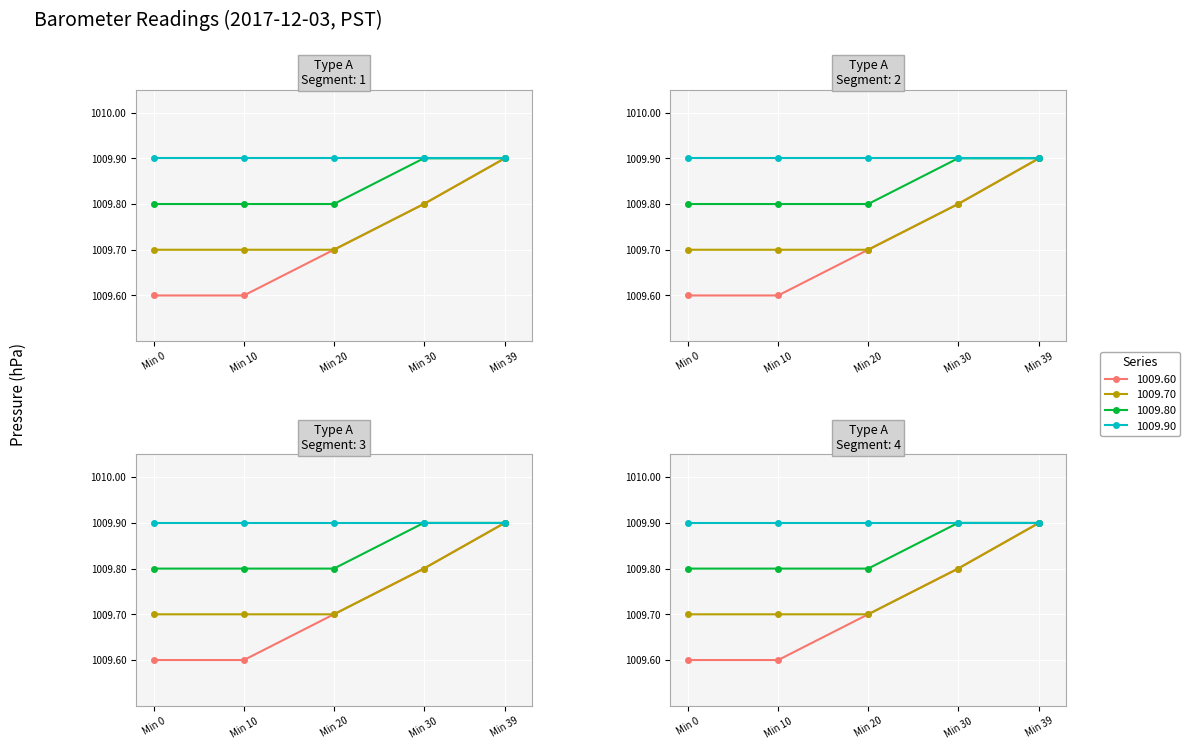

Which series changed the most between Min 0 and Min 10?

1009.60